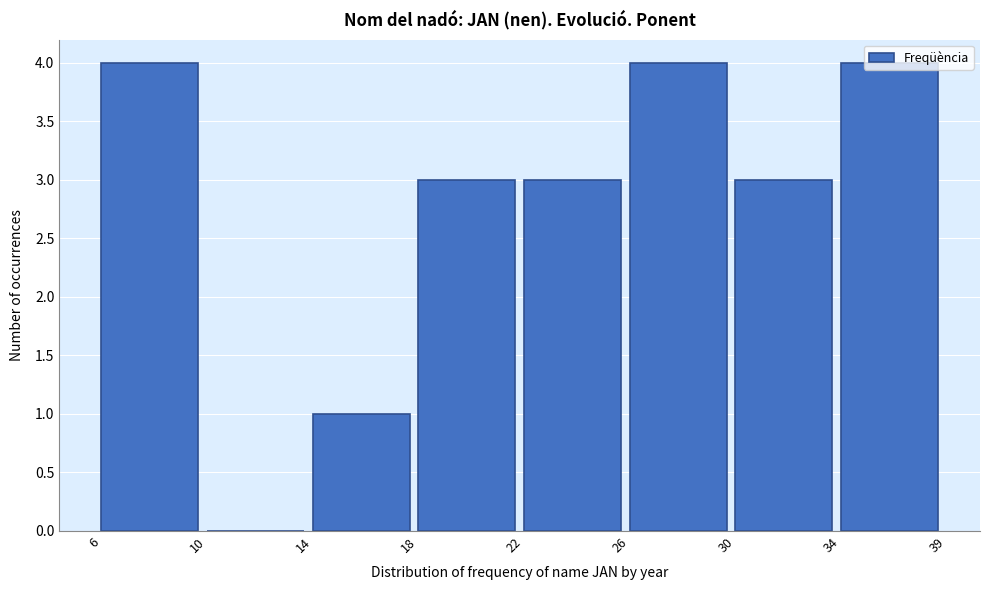

True or false: the data shows 3 at 22.

True